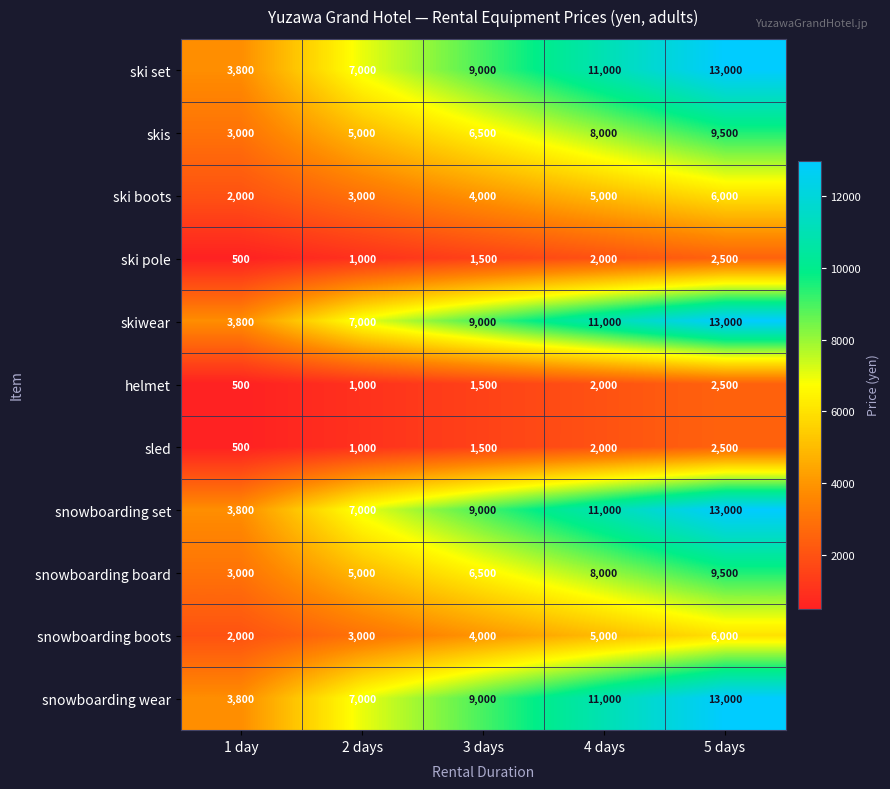

Where is snowboarding boots nearest to the value 4000?

3 days